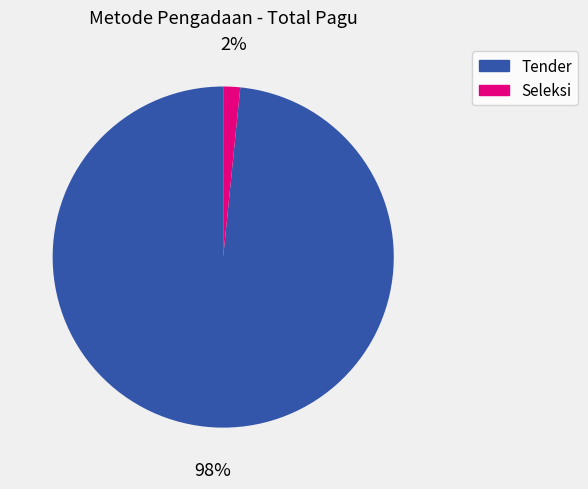

Which category has the smallest portion of the pie?

Seleksi